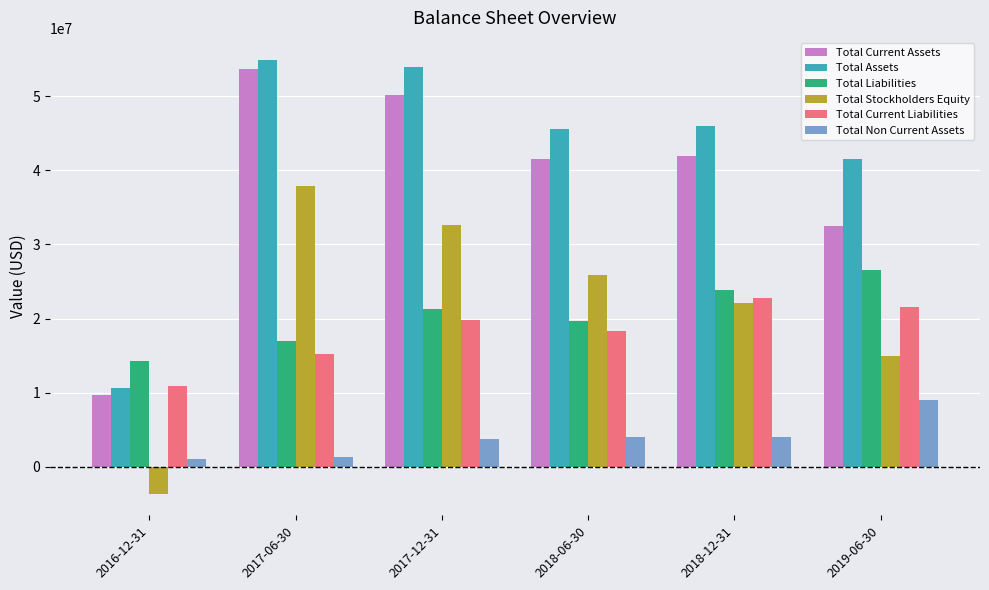

What is the minimum value shown in the chart?

-3613100